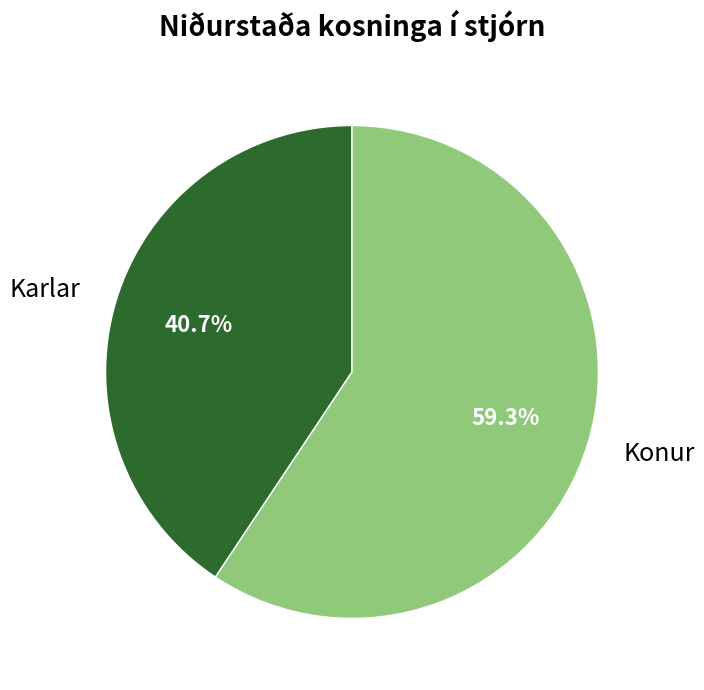

What percentage is NOT represented by Karlar?

59.3%